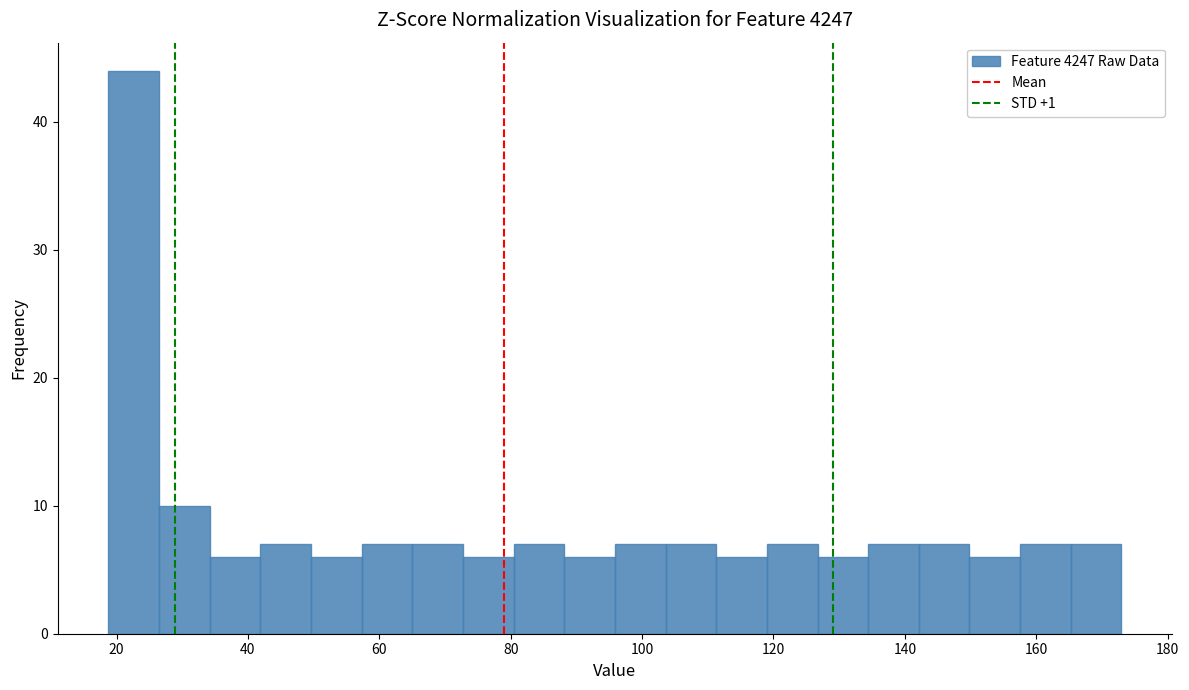

Around what value on the x-axis is the tallest bar? Give the approximate position of its centre, as read against the axis.

22